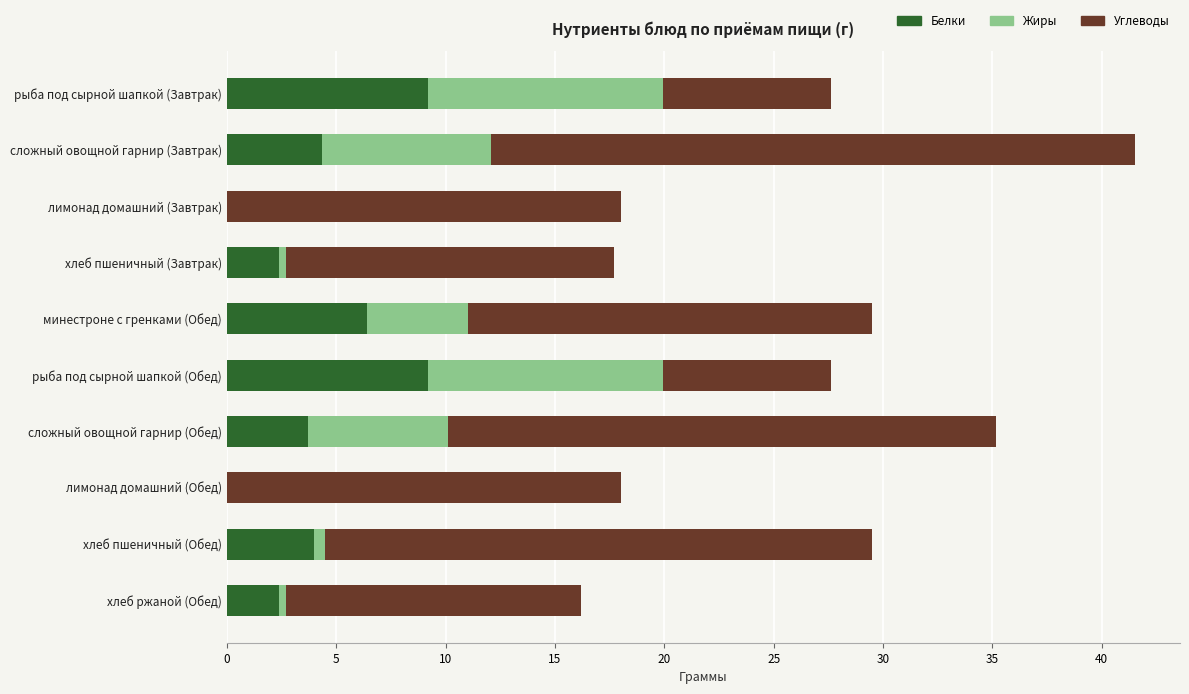

What is the maximum value for Белки?

9.2